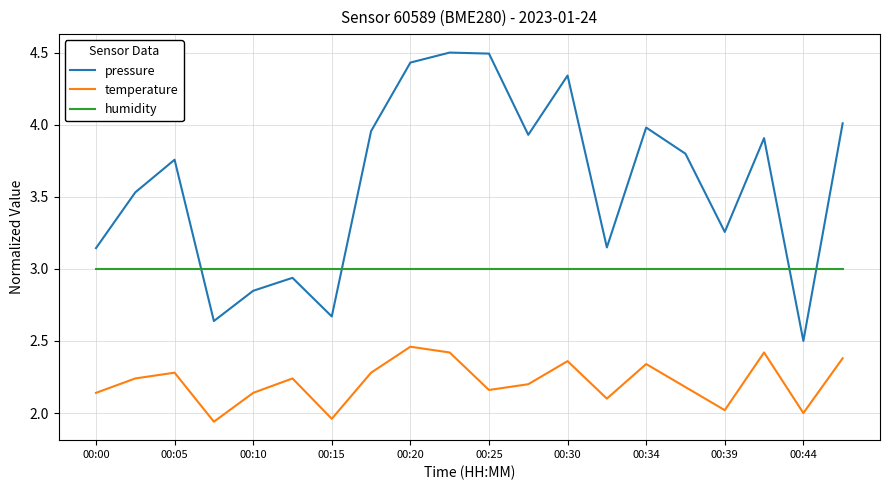

True or false: temperature and humidity intersect in this chart.

False